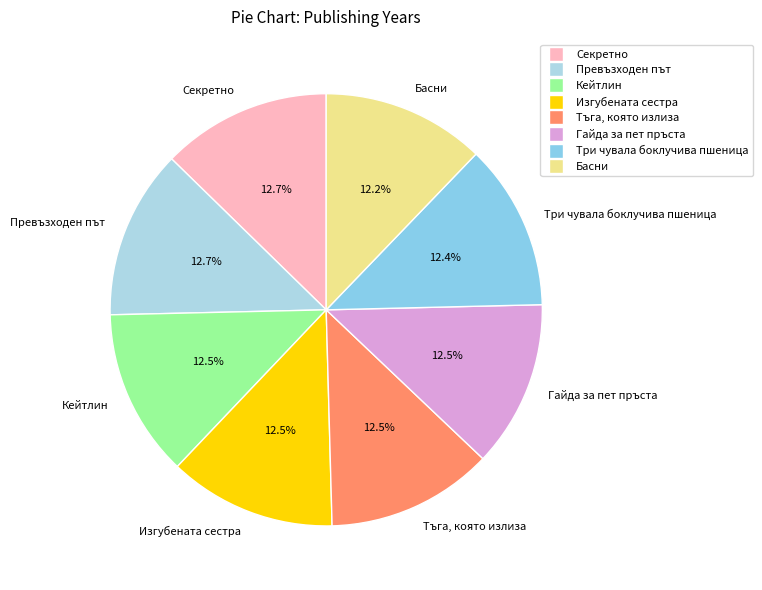

How many segments does this pie chart have?

8